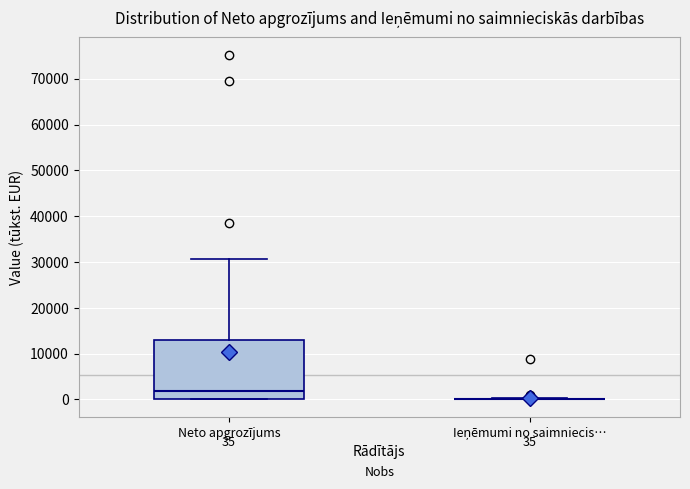

Which box is the tallest, from its lower edge to its upper edge?

Neto apgrozījums